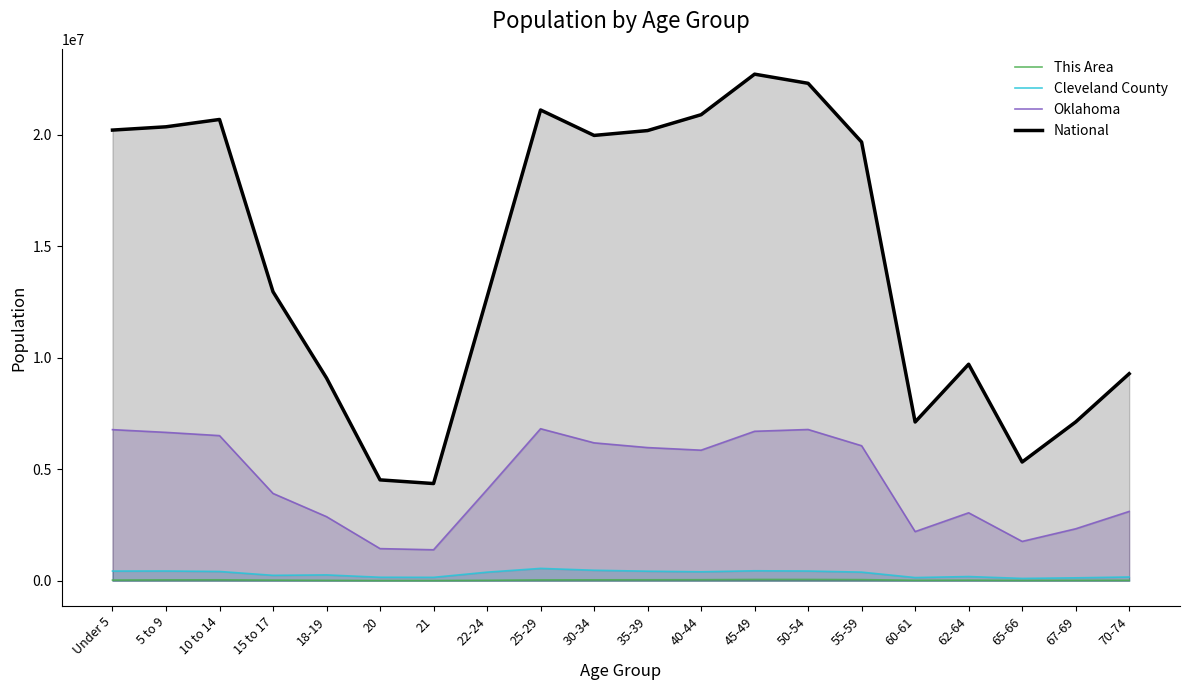

What is the average value of the Oklahoma series?

4518573.5